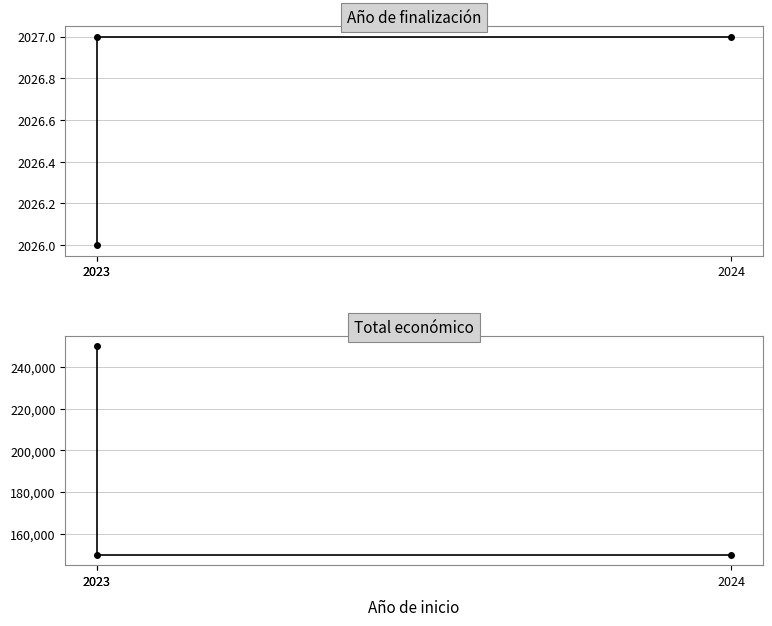

Which series has the largest range (max minus min)?

Total económico